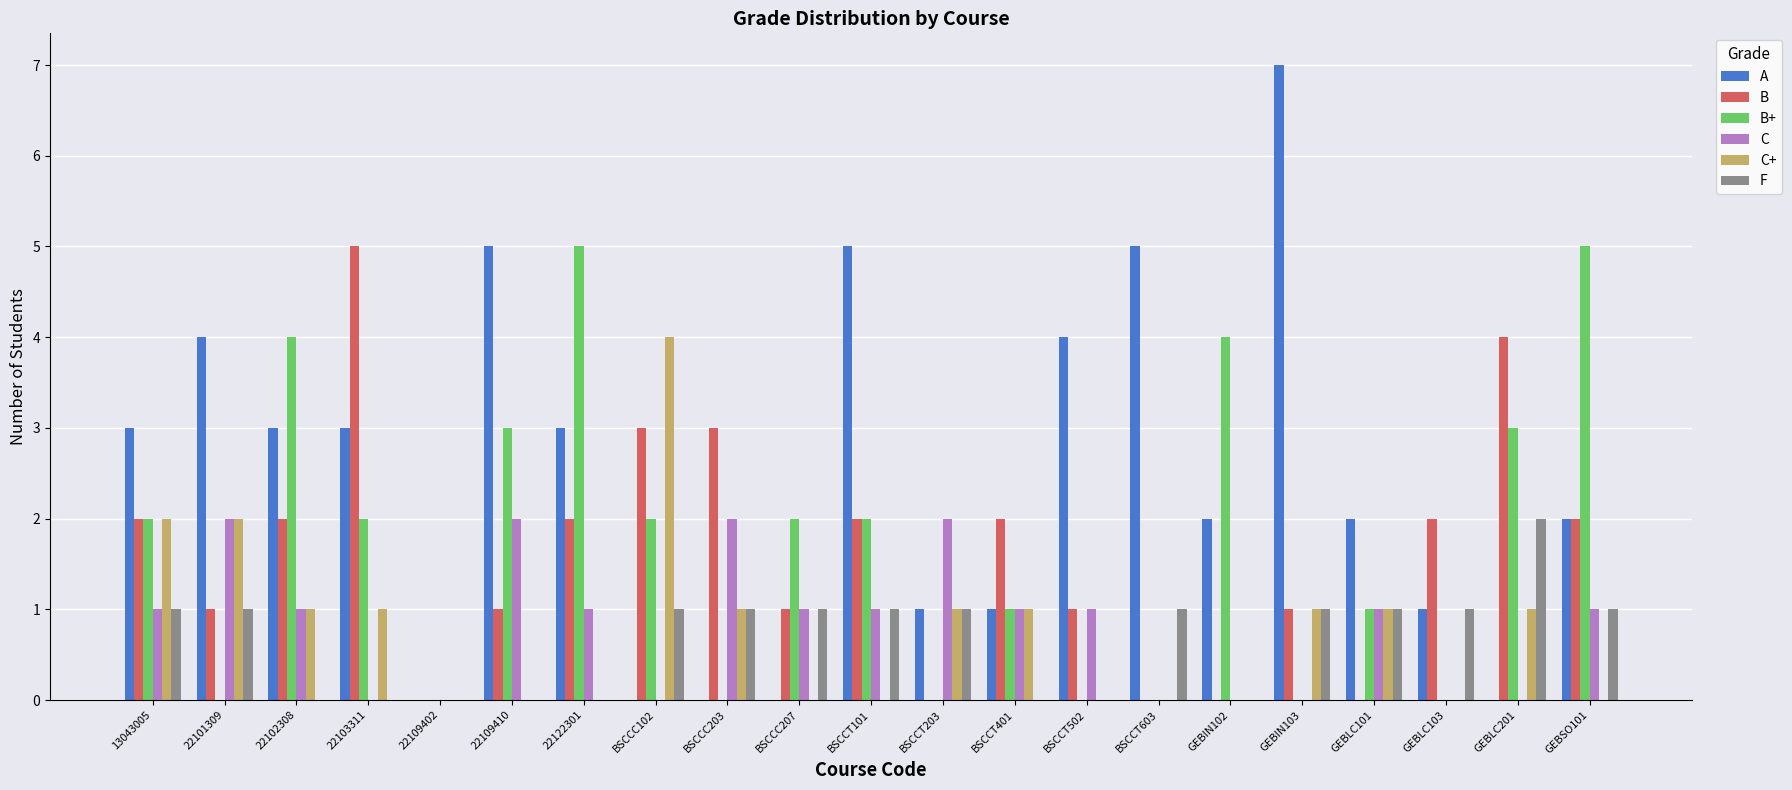

The value of B at BSCCC203 is 1. True or false?

False